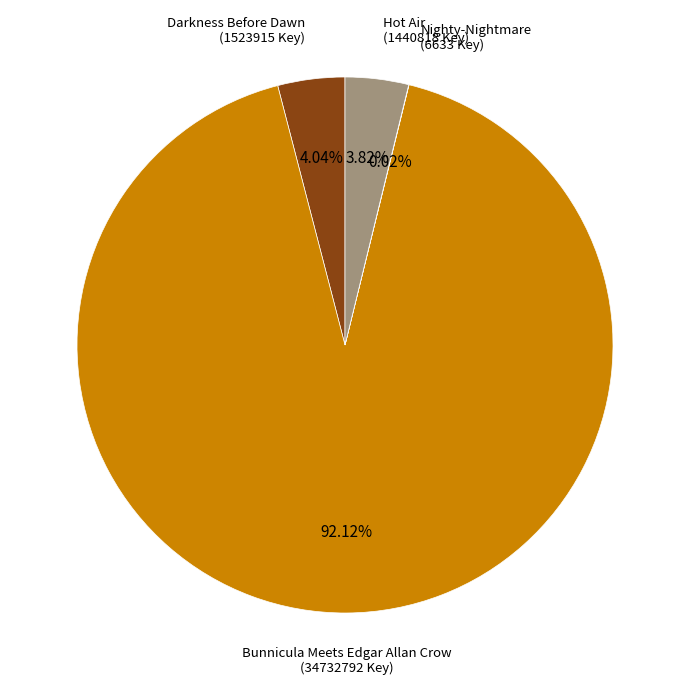

Which slice is the largest?

Bunnicula Meets Edgar Allan Crow